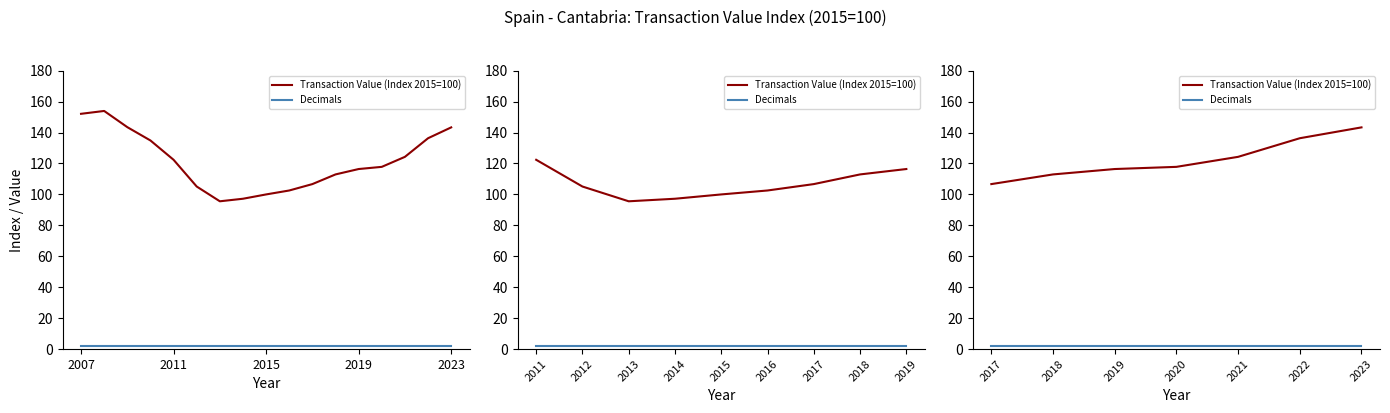

True or false: Decimals has a value of 1.3 at 2019.

False